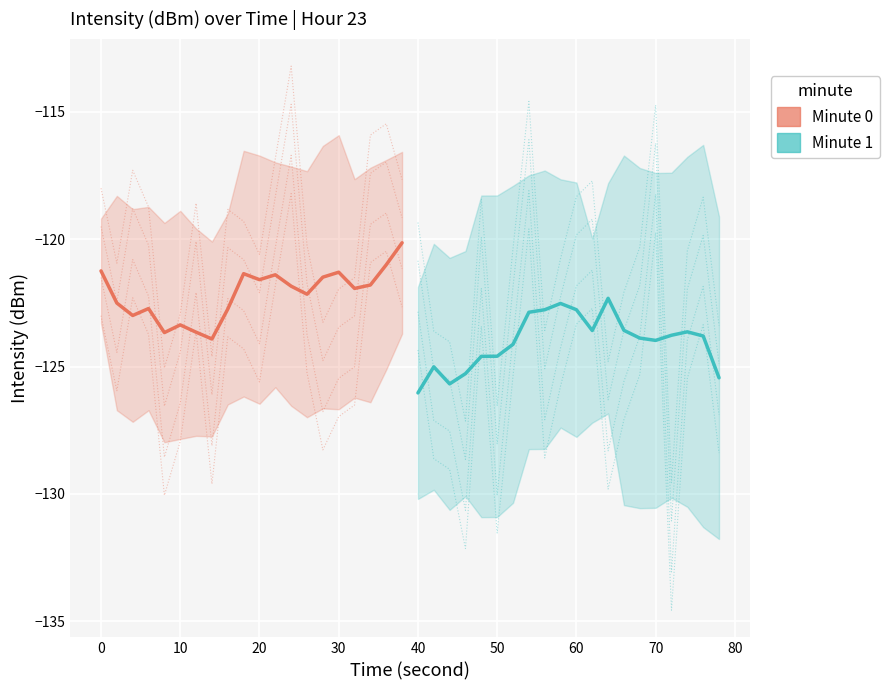

Rank the series by their maximum value, from highest to lowest.

Minute 0 (intensity), Minute 1 (intensity)